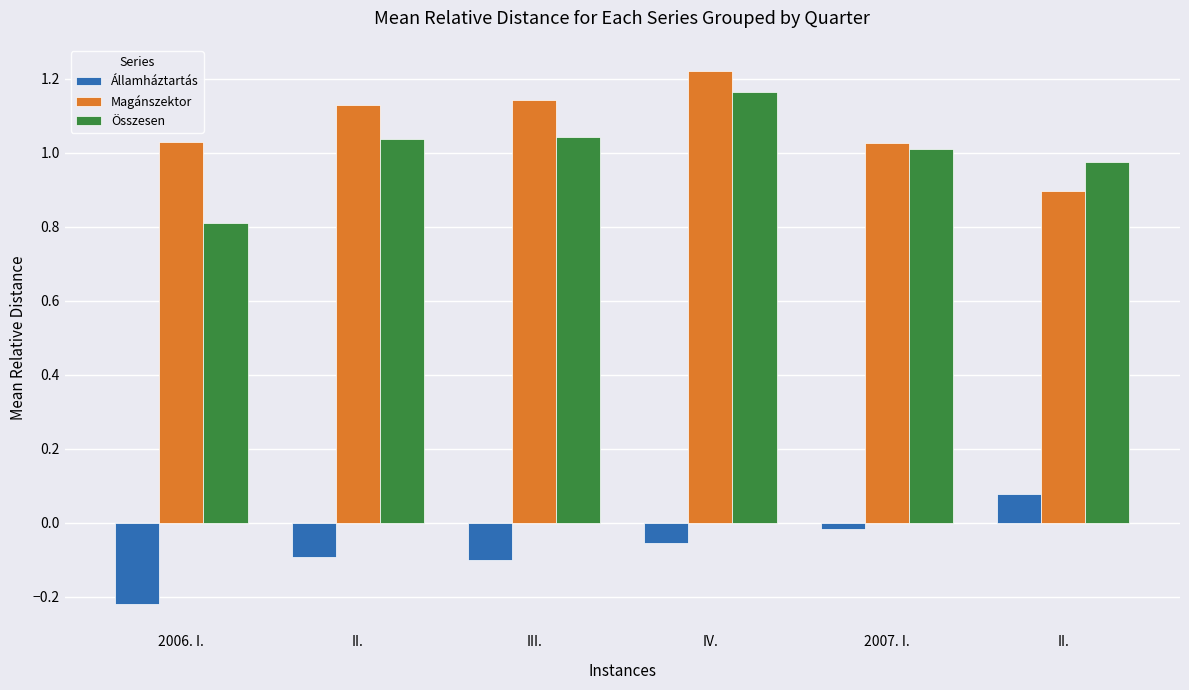

Reading left to right, transcribe all the data shown in this chart.

Államháztartás: -0.2	-0.1	-0.1	-0.1	-0.0	0.1
Magánszektor: 1.0	1.1	1.1	1.2	1.0	0.9
Összesen: 0.8	1.0	1.0	1.2	1.0	1.0